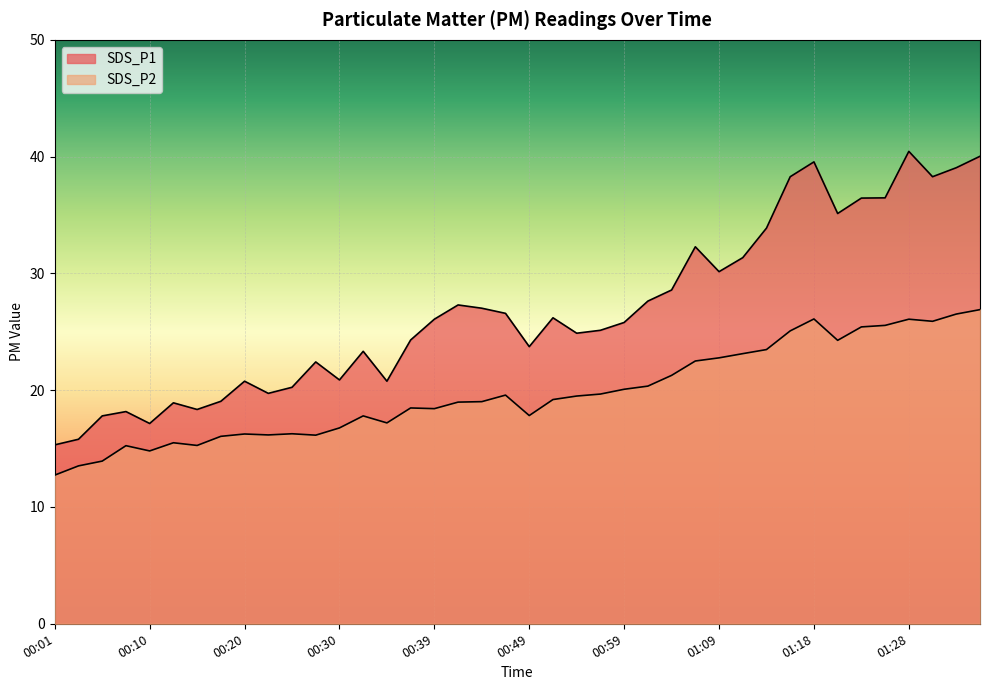

Is the value of SDS_P1 at 00:37 greater than the value of SDS_P2 at 01:06?

Yes